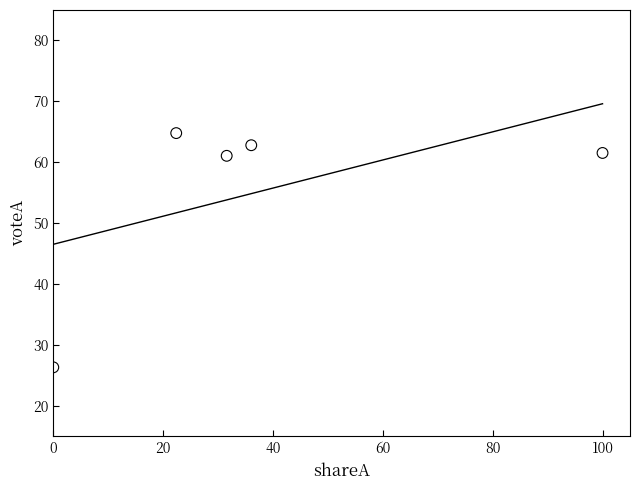

What is the average Y value?

55.3